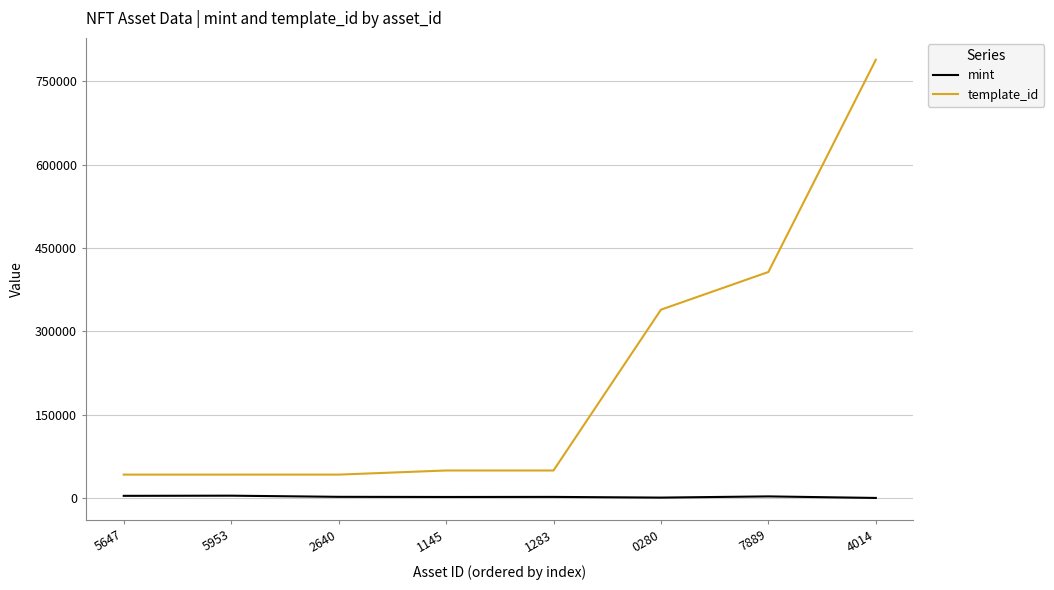

Which series has the largest range (max minus min)?

template_id